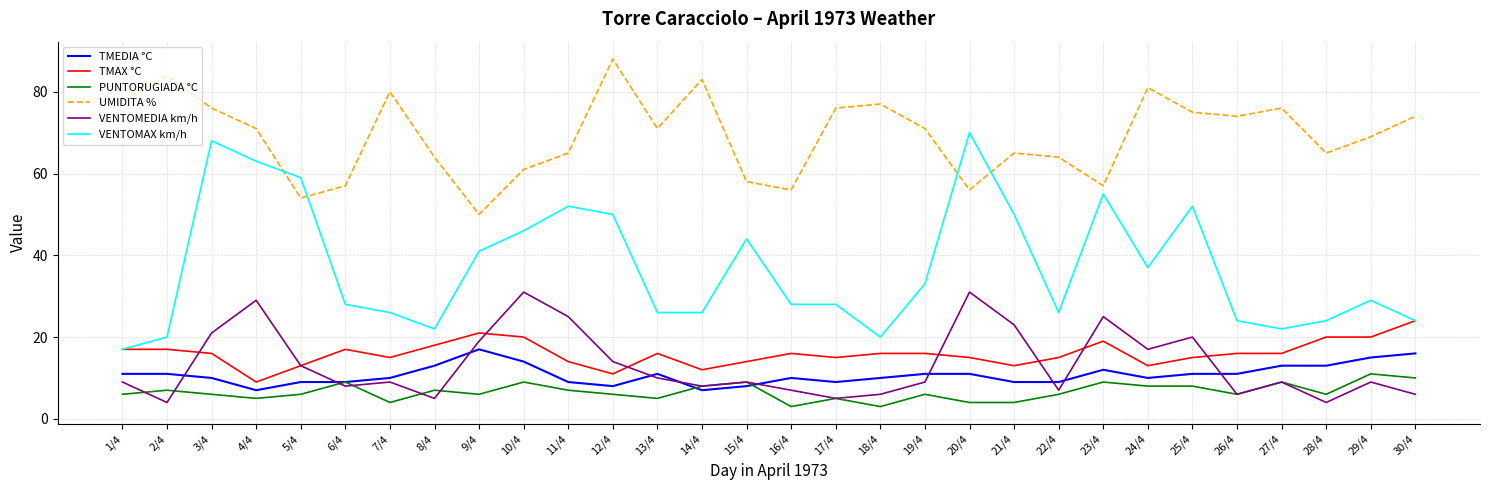

Between 1/4 and 20/4, which series saw the biggest shift?

VENTOMAX km/h